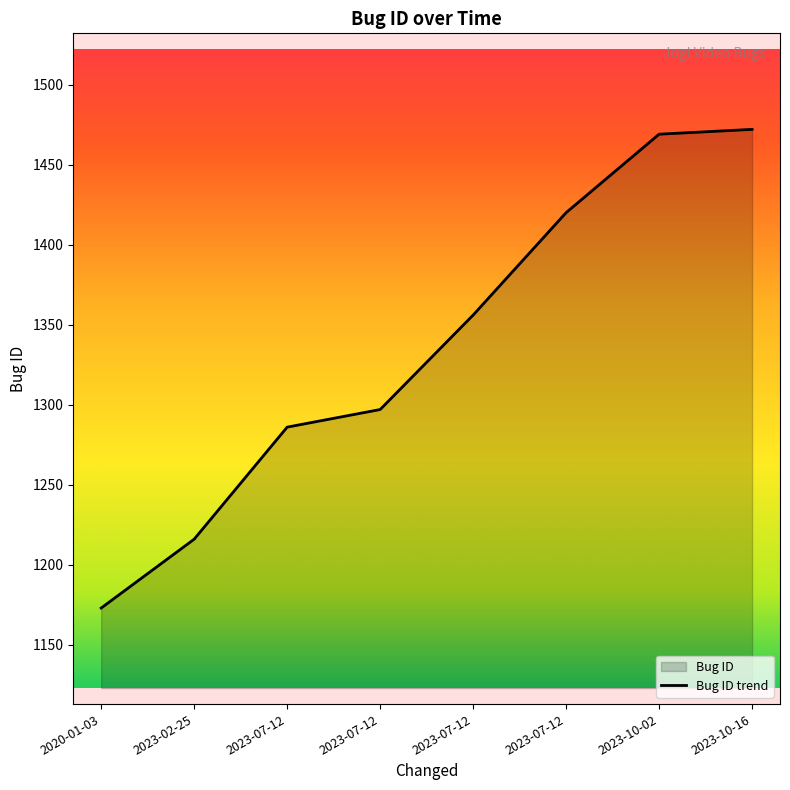

What is the ratio of the value at 2023-10-02 to the value at 2023-07-12?

1.0